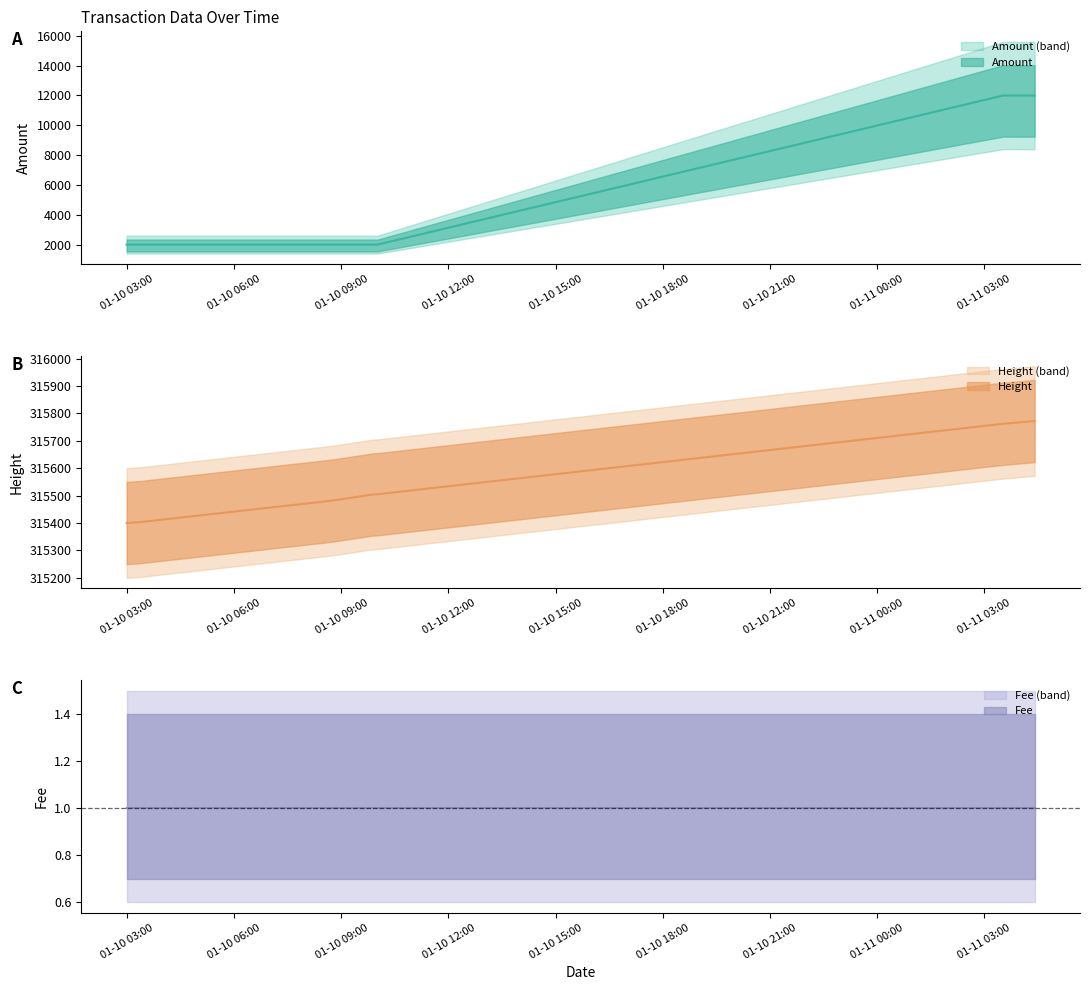

What is the label of the 7th point from the left?

2017-01-10 03:19:58